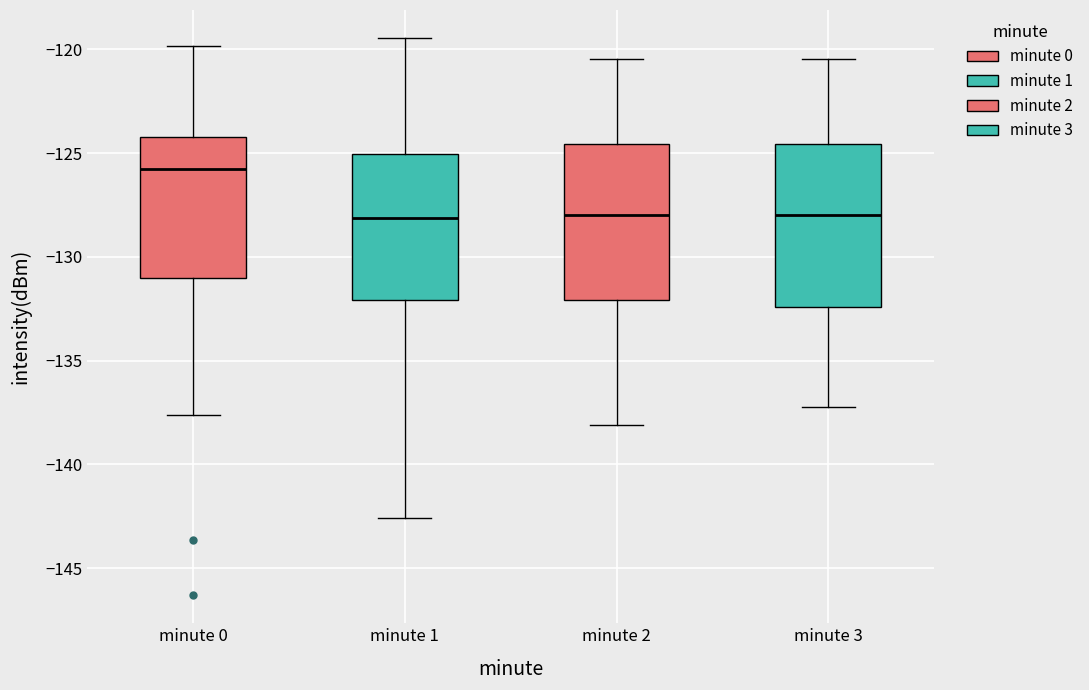

Where is the lower edge of the box for minute 1 on the y-axis? The values are not printed on the chart, so give them approximately, as read against the axis.

-132.0